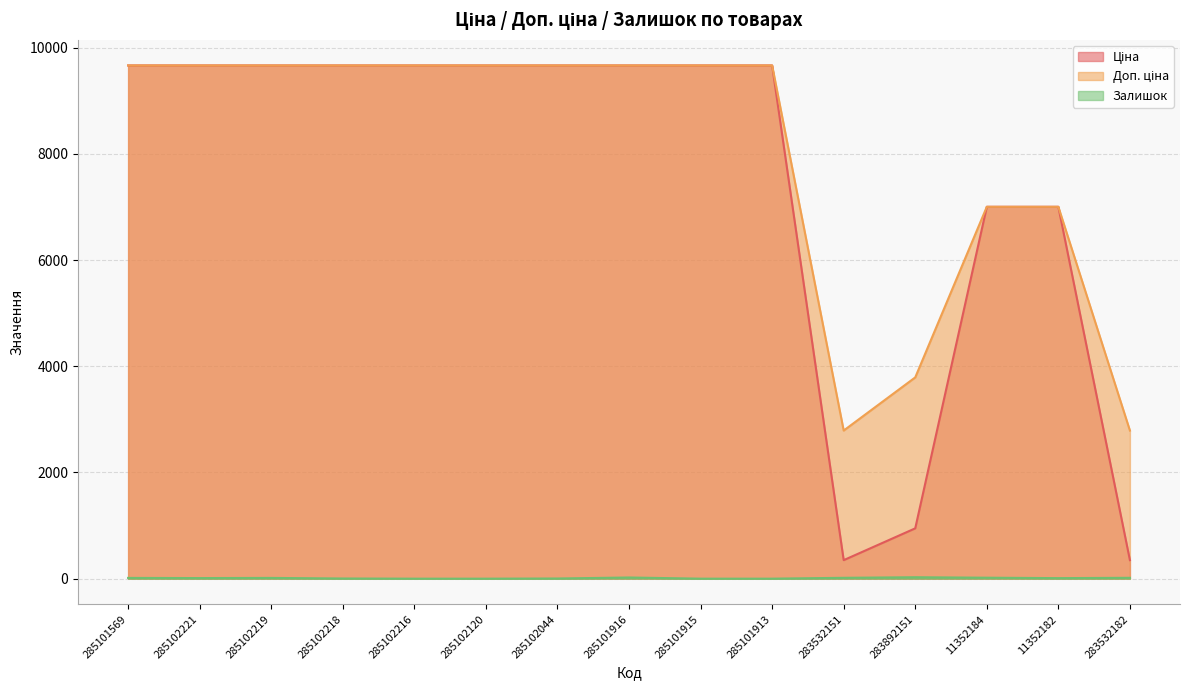

List the labels in order of Доп. ціна value, largest first.

285101569, 285102221, 285102219, 285102218, 285102216, 285102120, 285102044, 285101916, 285101915, 285101913, 11352184, 11352182, 283892151, 283532151, 283532182